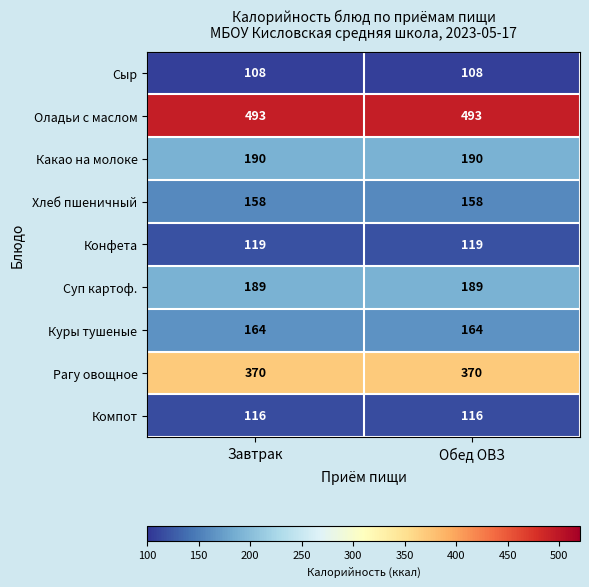

Count the number of data series in this chart.

9